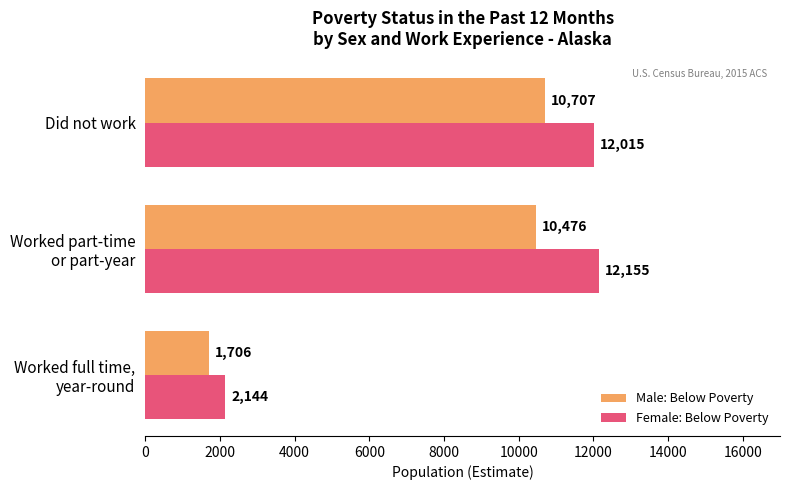

At which label is Female: Below Poverty closest to 7149?

Did not work